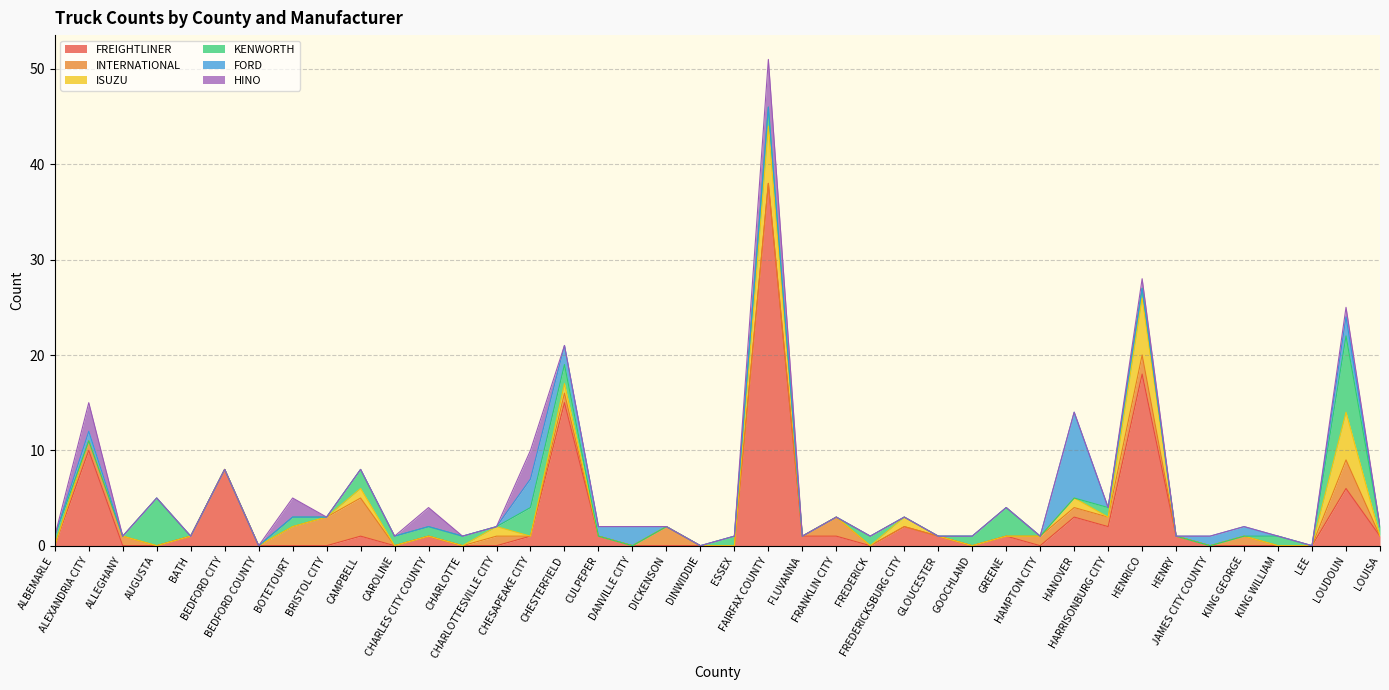

Between BEDFORD CITY and DINWIDDIE, which series saw the biggest shift?

FREIGHTLINER